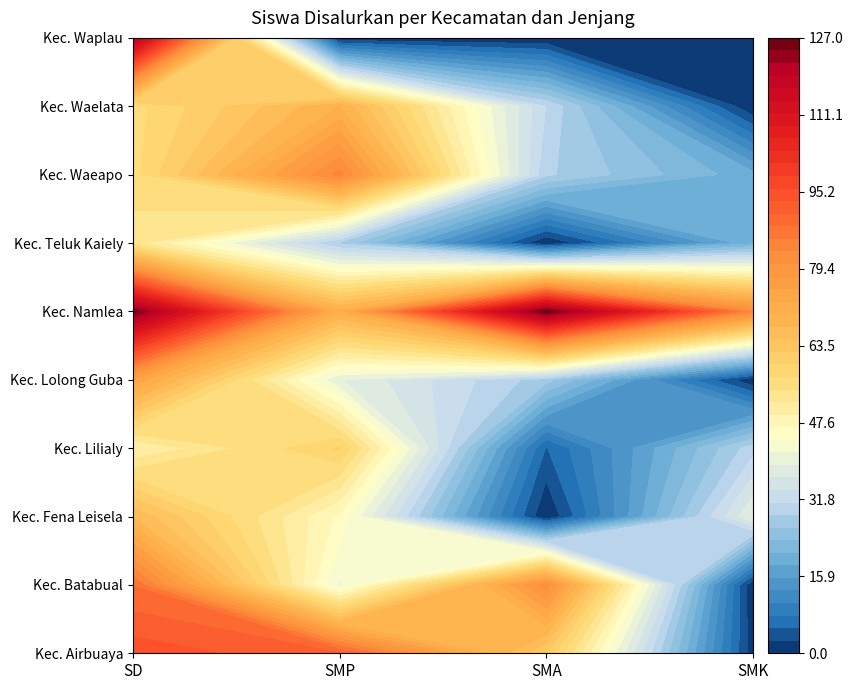

What is the difference between the Kec. Waeapo values at SMK and SMA?

10